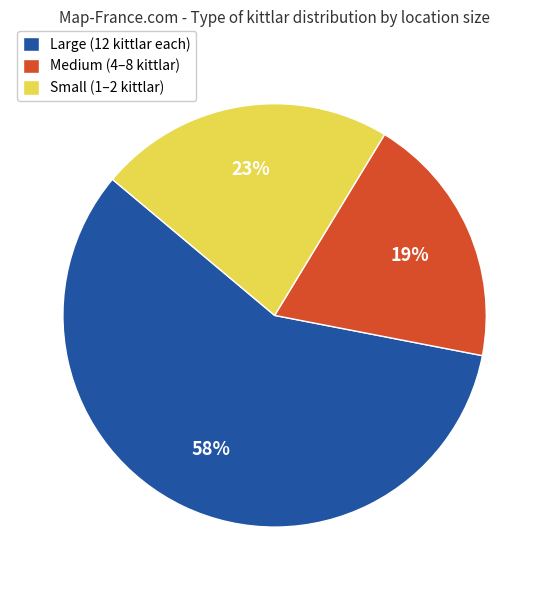

To the nearest percent, what percentage of the pie is Small (1–2 kittlar)?

23%